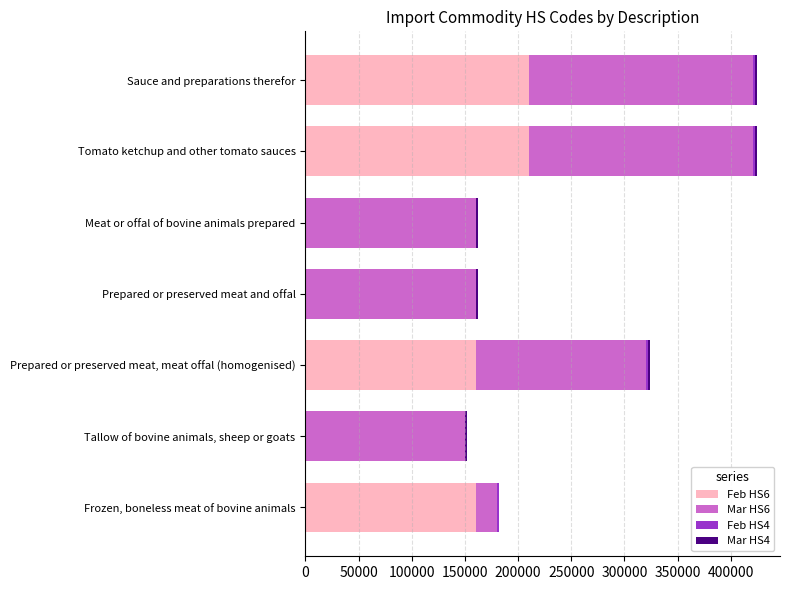

The value of Feb HS6 at Prepared or preserved meat, meat offal (homogenised) is 160210. True or false?

True